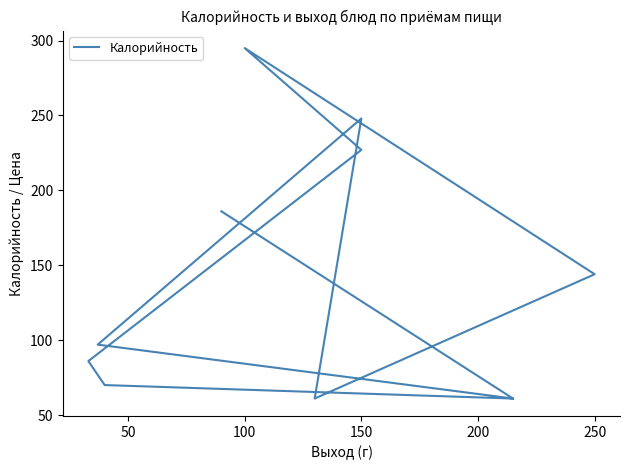

Does the chart have visible grid lines?

No